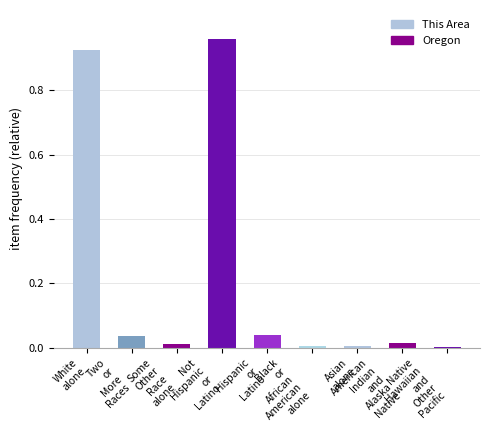

What is the sum of all values?

2.0